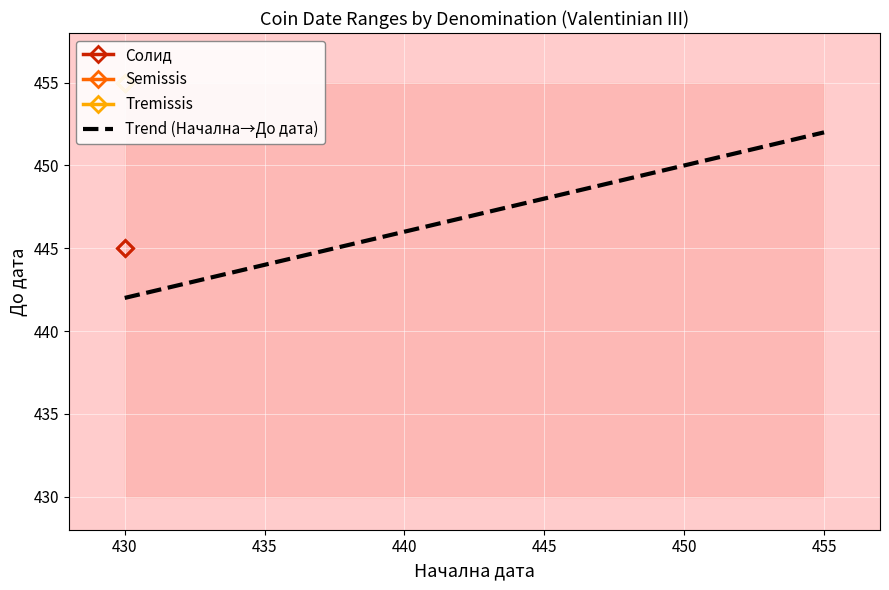

What is the value of the Semissis point at the 1st from the left?

455